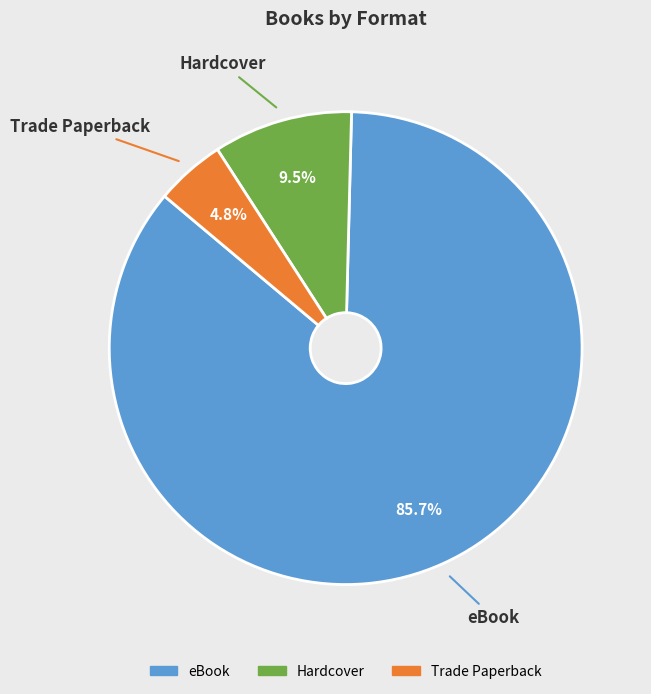

To the nearest percent, what is the average slice percentage?

33%